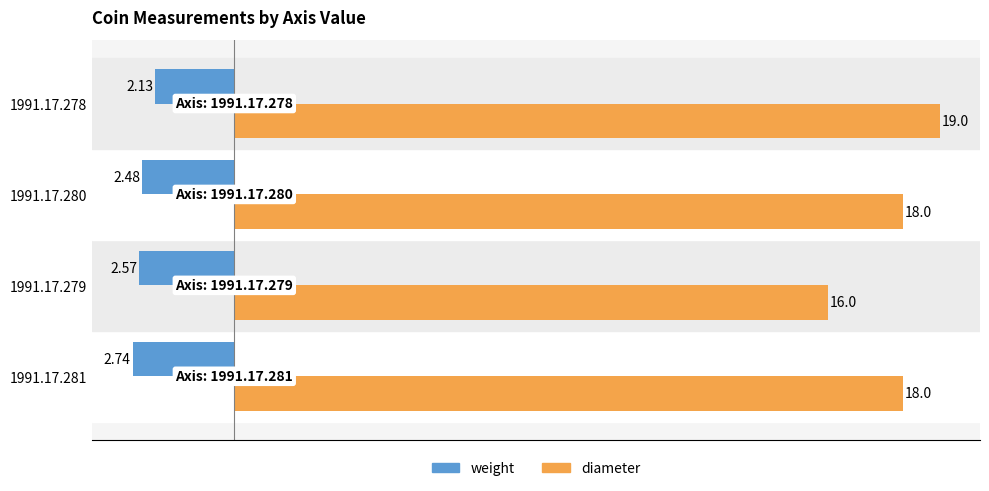

Which series has the largest total across all categories?

diameter